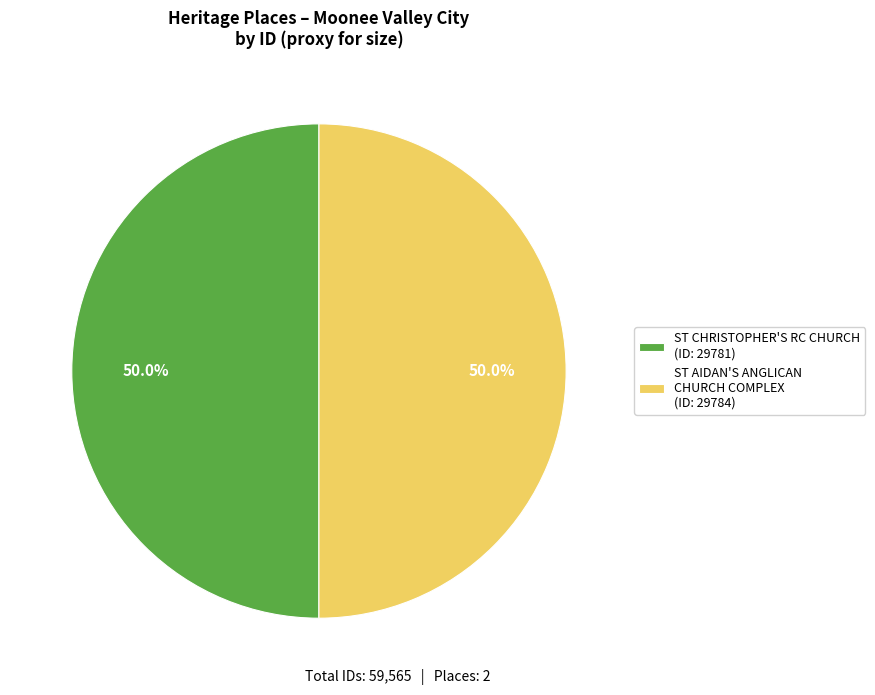

Count the number of slices in the pie.

2